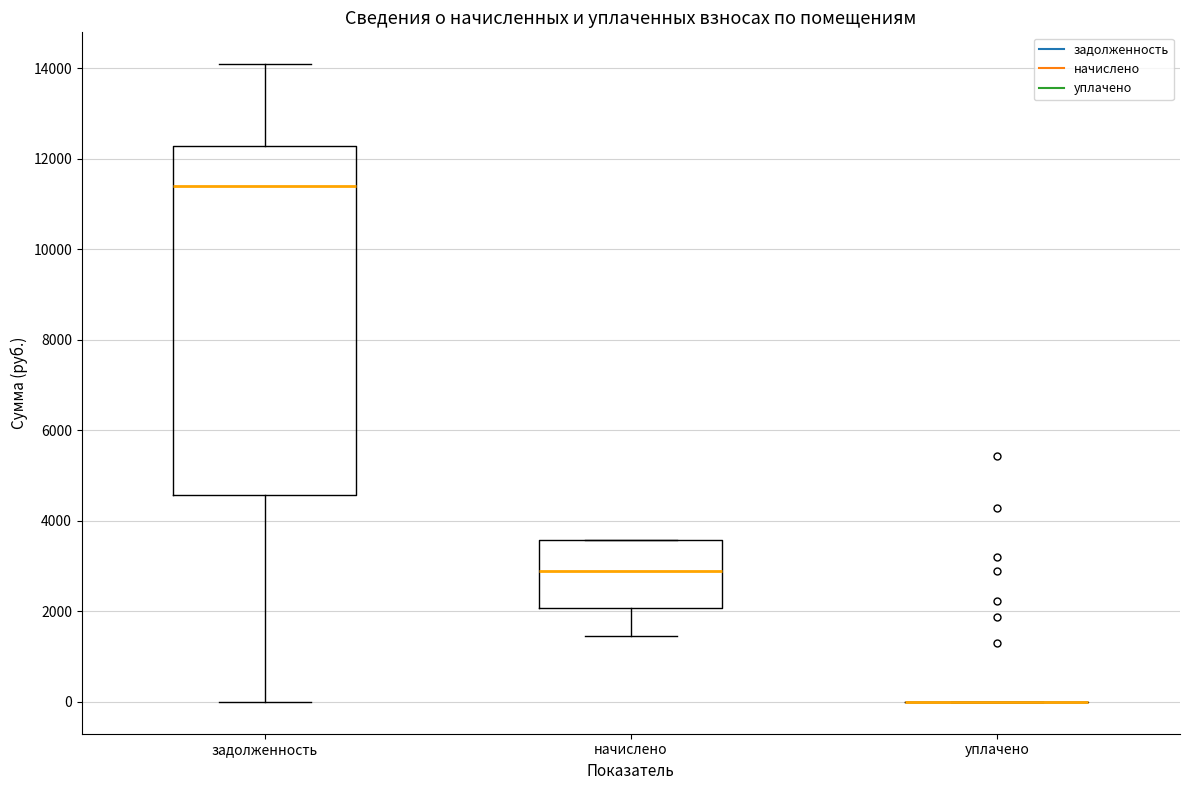

Reading left to right, read every box against the y-axis: the position of its median line, the range the box covers, and the ends of its whiskers. The values are not printed on the chart, so give them approximately, as read against the axis.

задолженность: median 11400, box 4600 to 12200, whiskers 0 to 14000
начислено: median 2800, box 2000 to 3600, whiskers 1400 to 3600
уплачено: box collapsed to a line at 0, whiskers 0 to 0